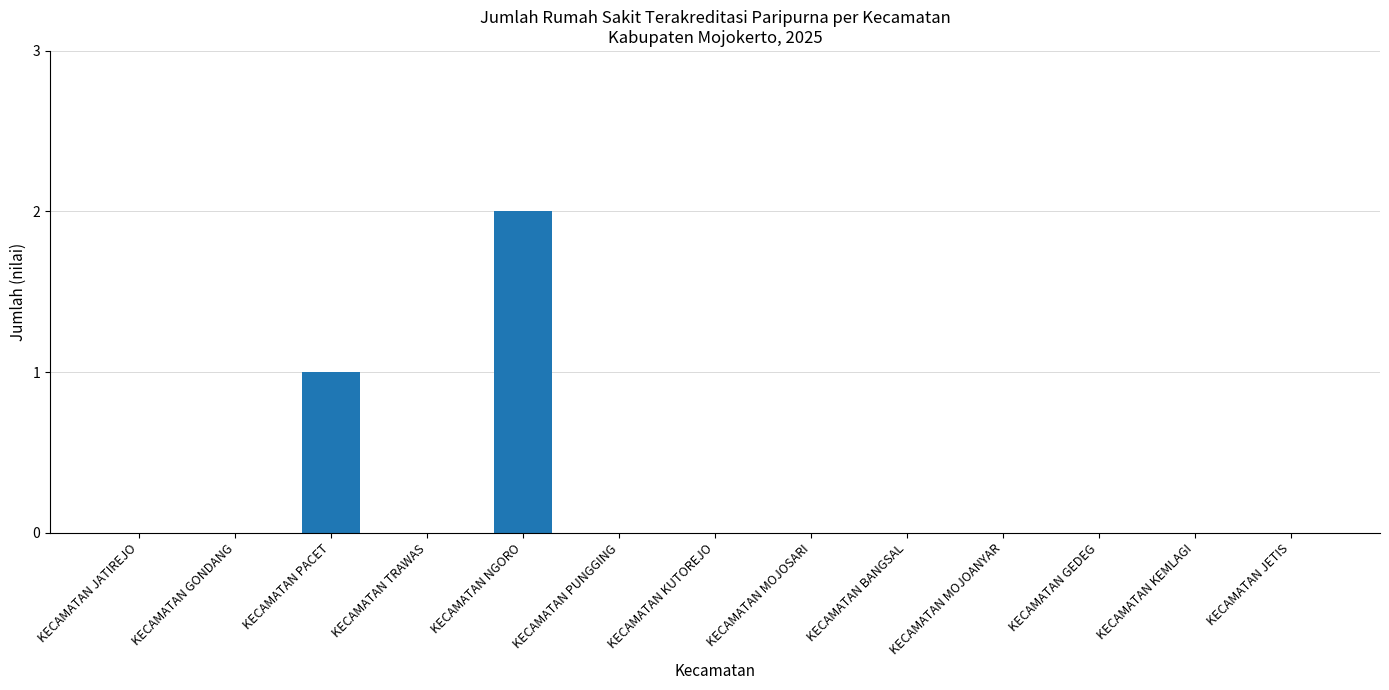

True or false: the data shows 0 at KECAMATAN GEDEG.

True